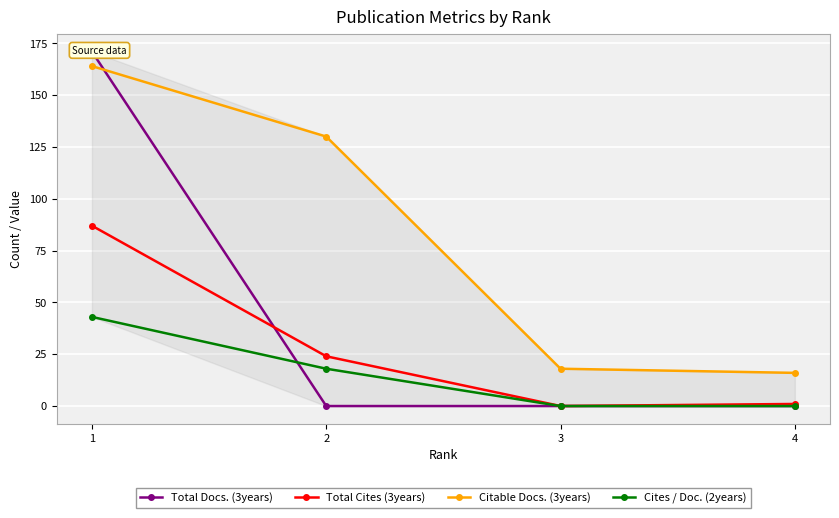

The value of Total Docs. (3years) at 4 is 103. True or false?

False